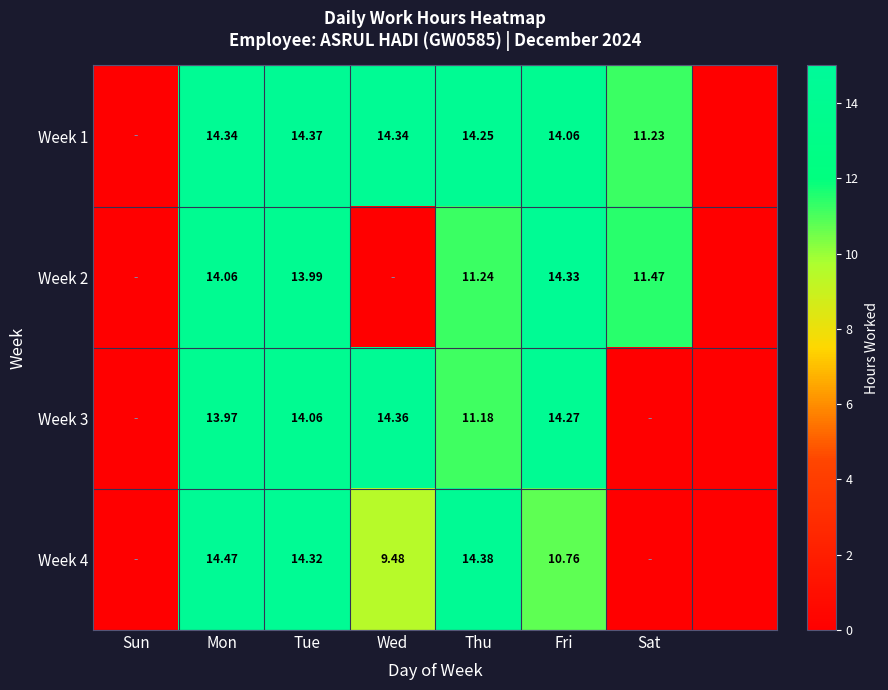

Is the value of Week 3 at Tue greater than the value of Week 4 at Fri?

Yes